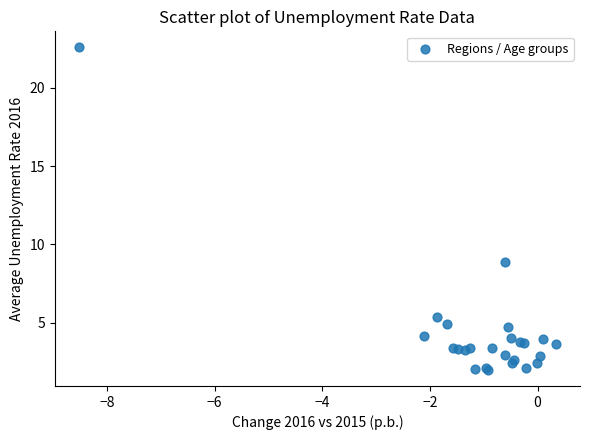

What Y value in the scatter plot is closest to 12?

8.9